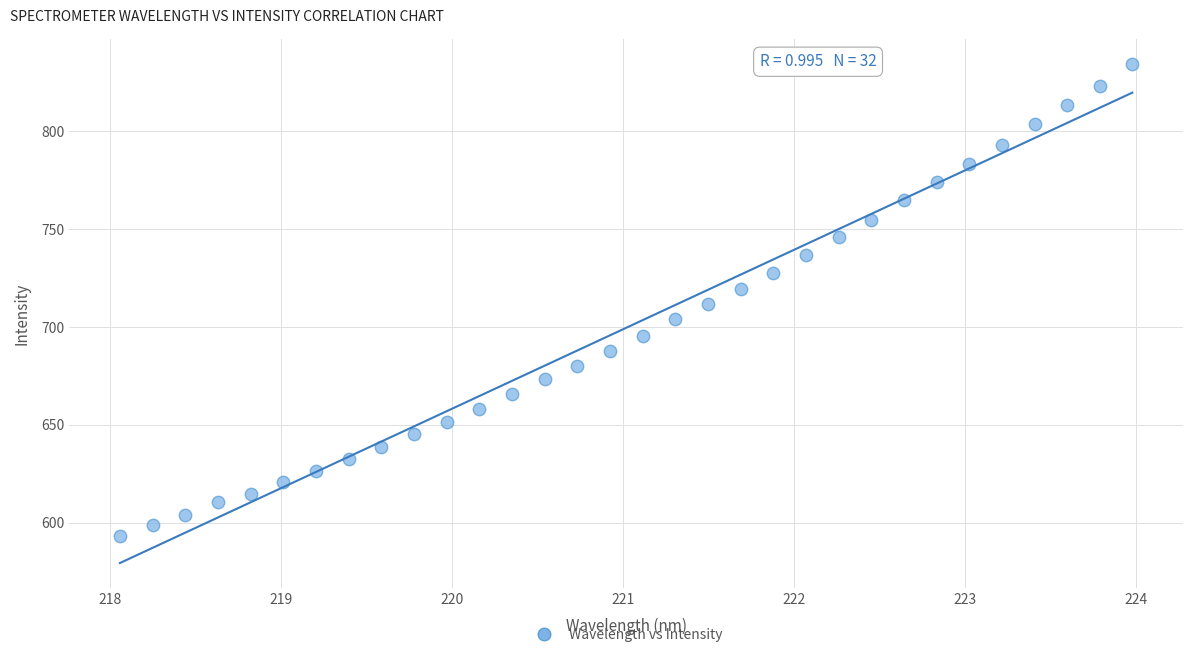

What is the range of Y values (max minus min)?

241.3